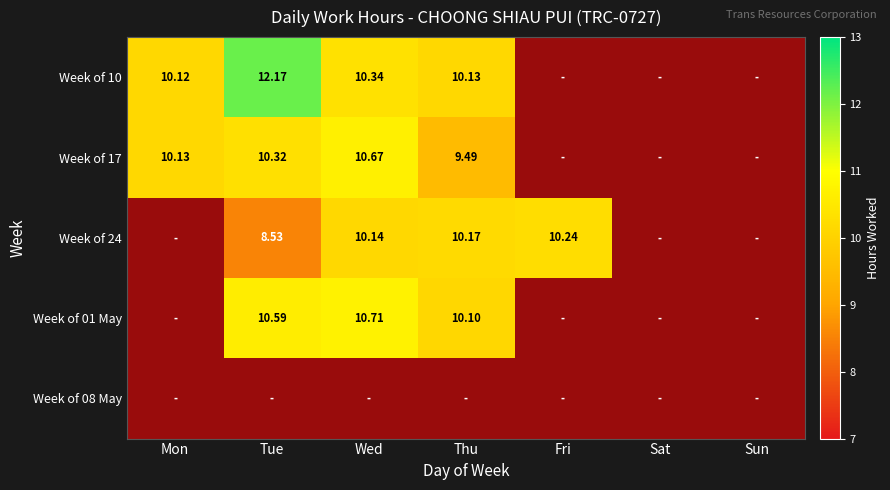

At which label does Week of 08 May reach its minimum?

Mon